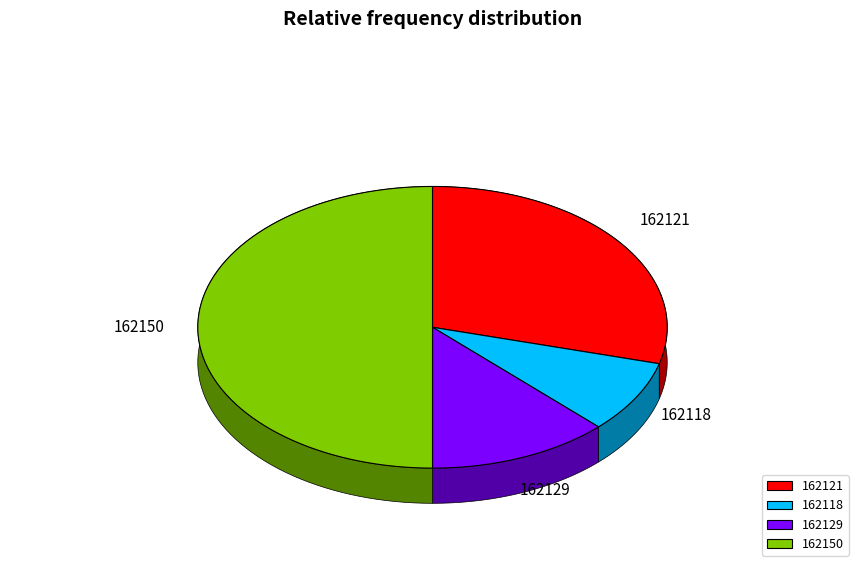

Do 162150 and 162118 together represent more than half of the pie?

Yes